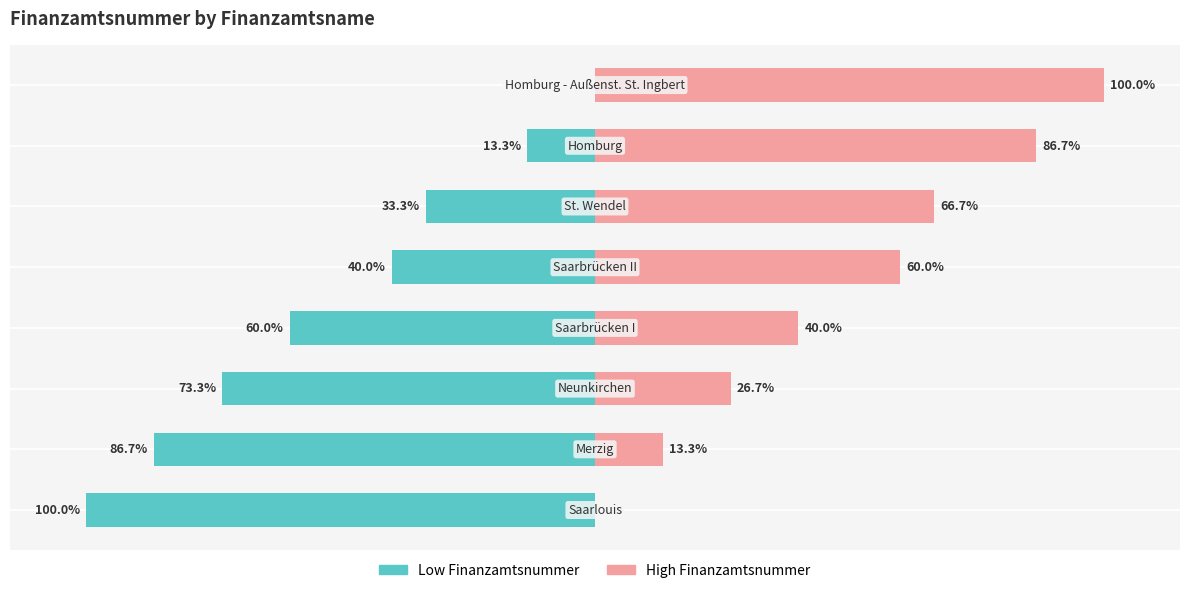

What is the total value across all series at 2?

-46.6